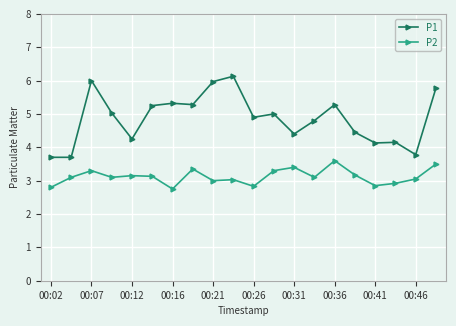

What is the greatest value displayed?

6.1